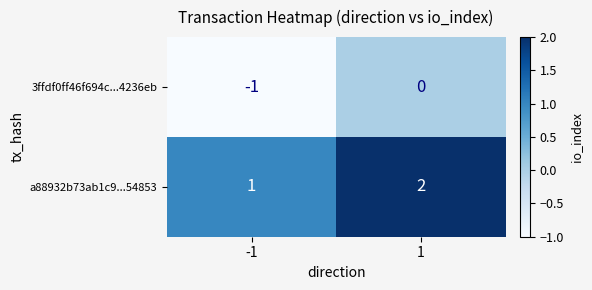

True or false: a88932b73ab1c9...54853 has a value of 3 at 1.

False